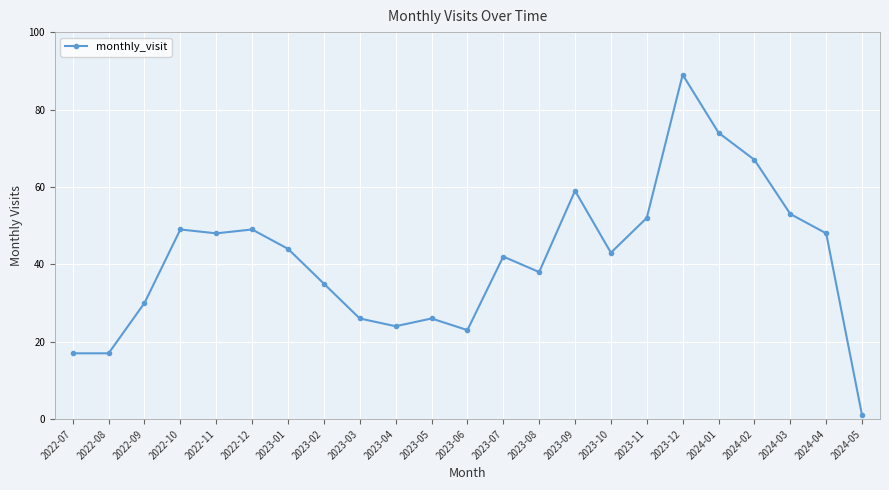

Where does the data first go above 43?

2022-10